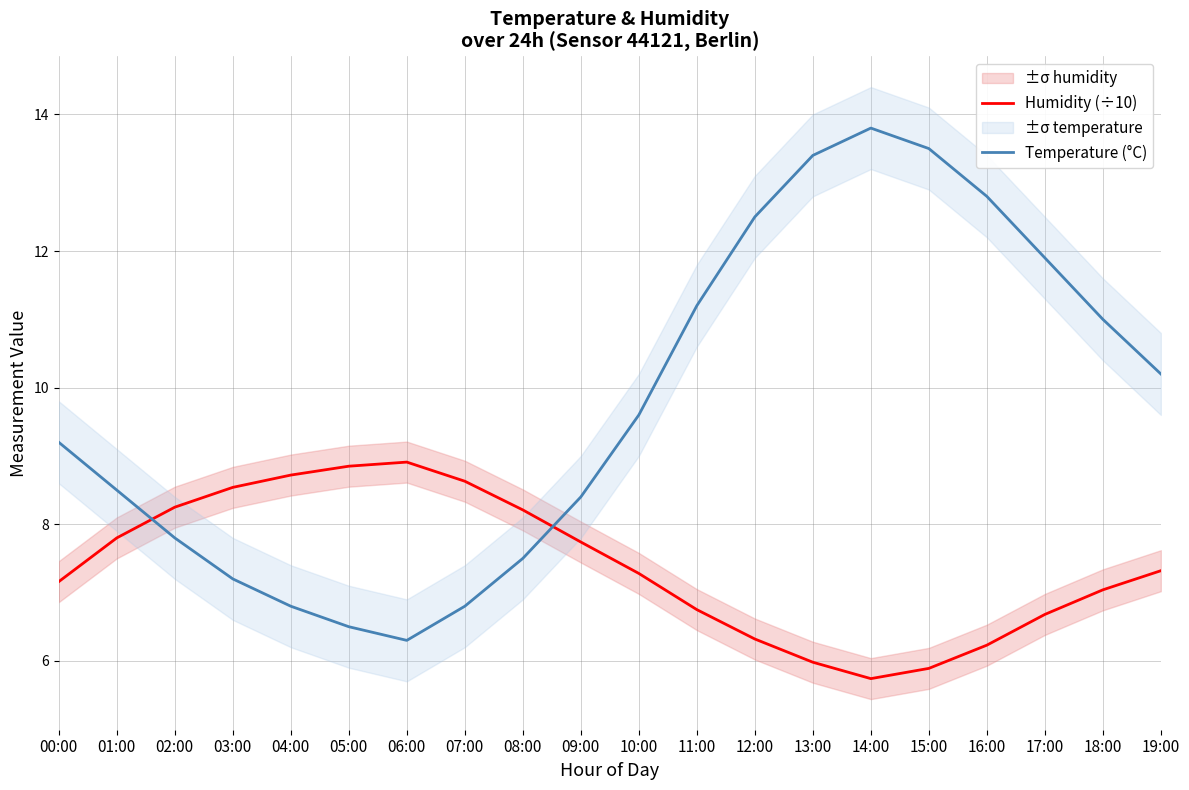

At which category does the chart reach its minimum across all series?

14:00